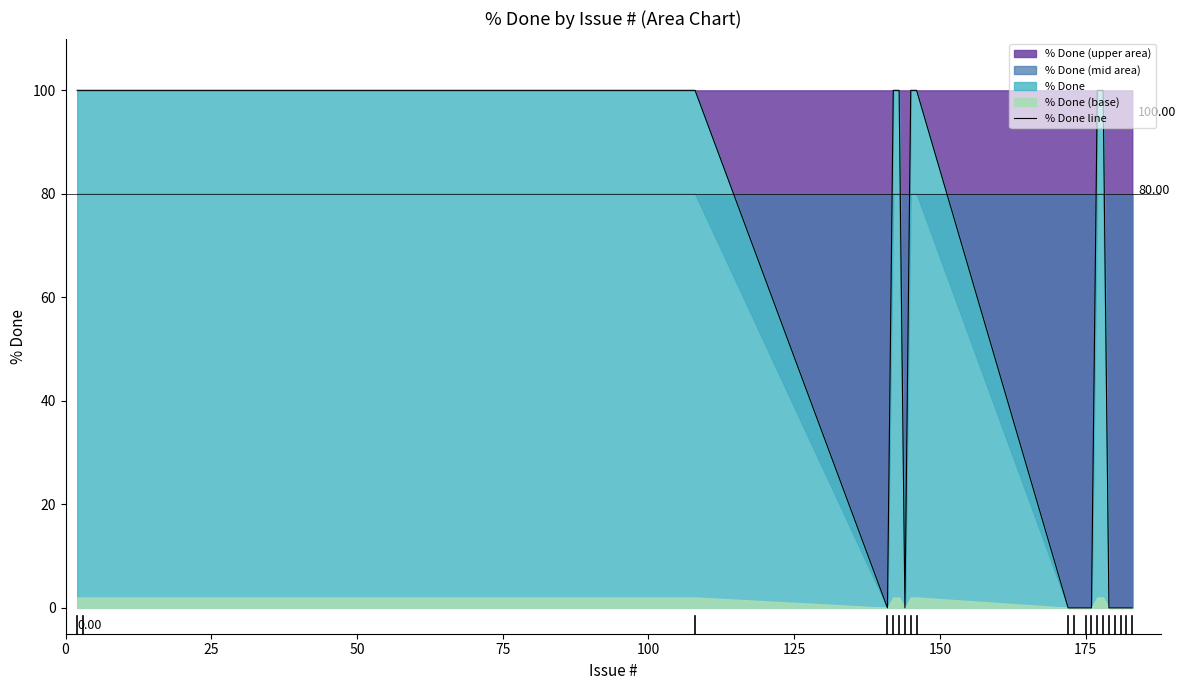

Reading left to right, what are all the values shown in this chart?

100	100	100	0	100	100	0	100	100	0	0	0	0	100	100	0	0	0	0	0